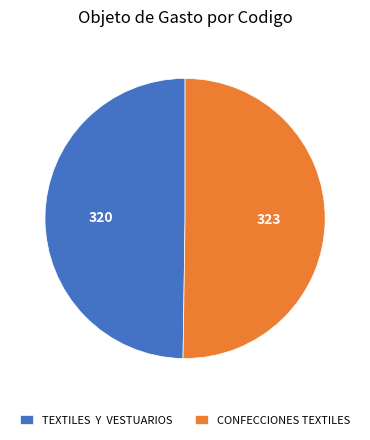

The CONFECCIONES TEXTILES slice represents 56% of the pie. True or false?

False